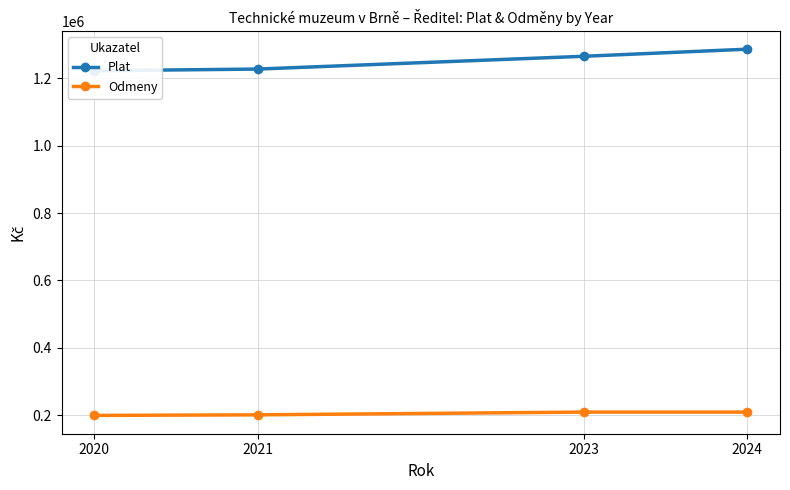

Reading right to left, what are all the values shown in this chart?

Plat: 2024=1285810	2023=1264782	2021=1226837	2020=1221818
Odmeny: 2024=209840	2023=209840	2021=201680	2020=200000